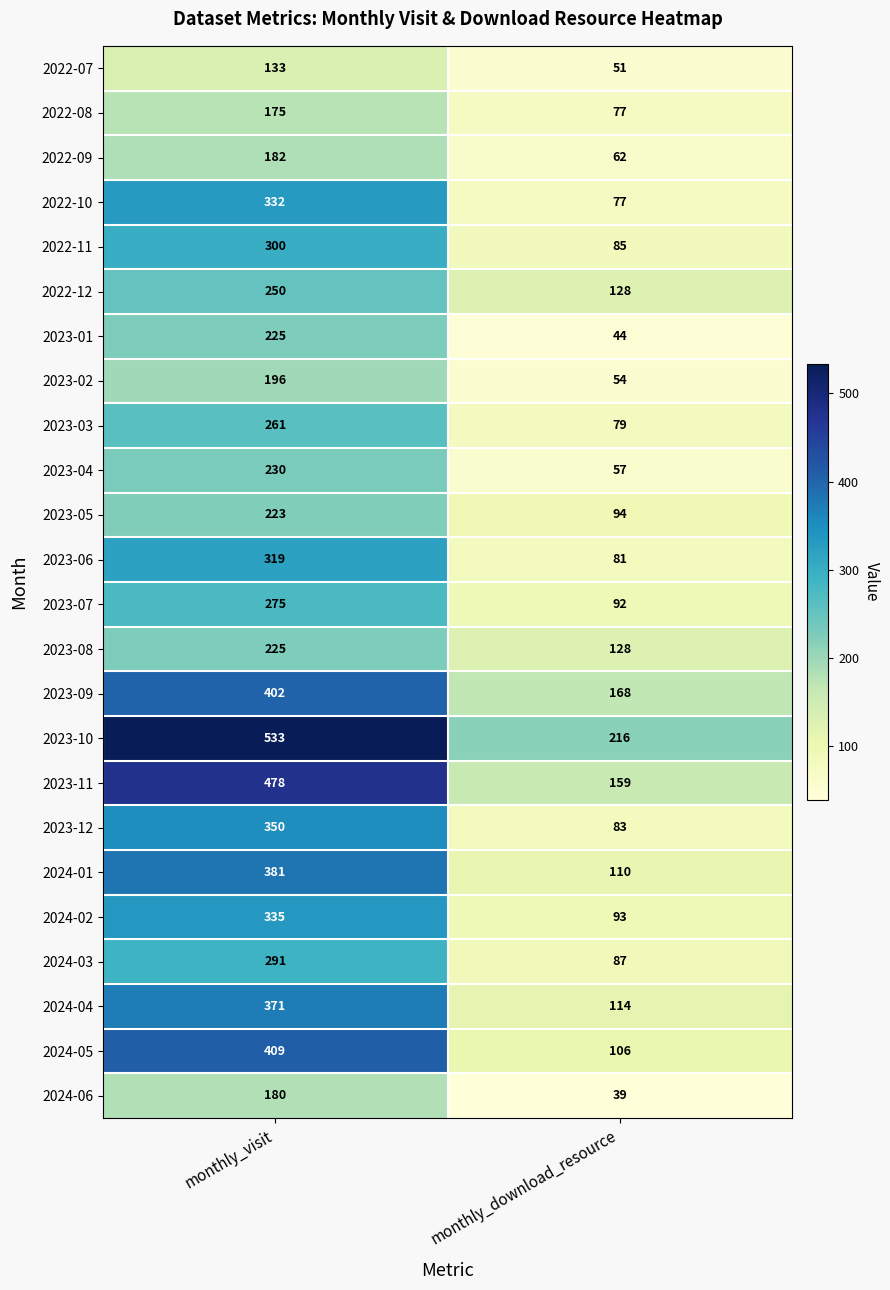

The 2024-06 series shows 89 at monthly_visit. True or false?

False